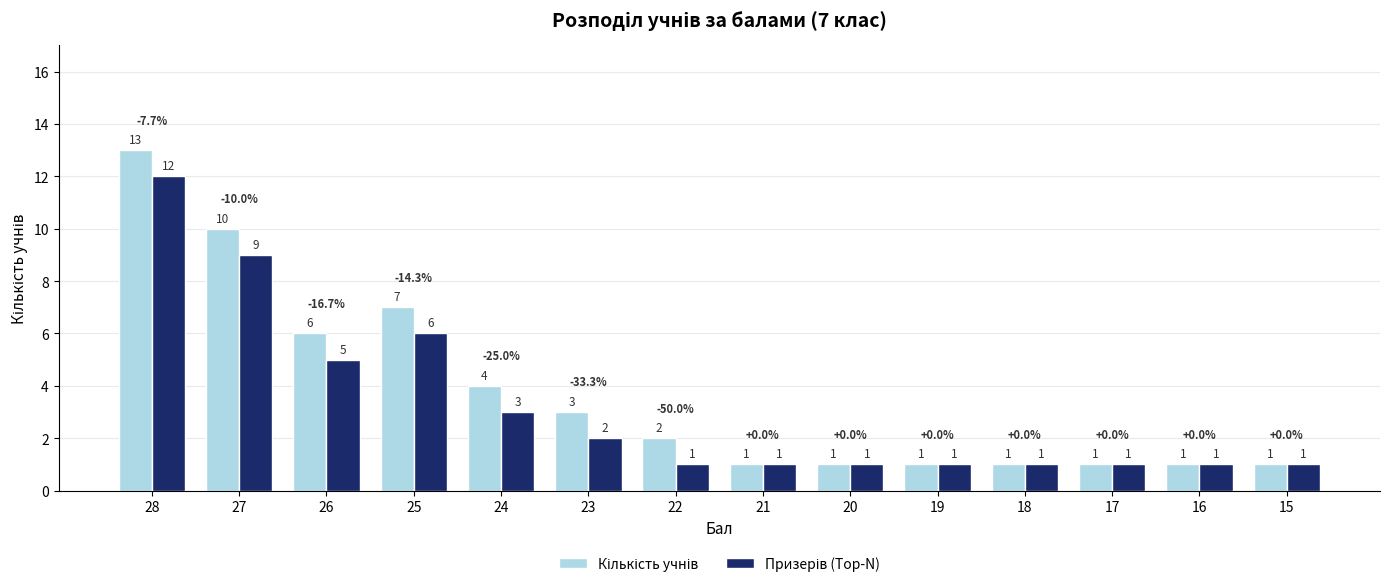

At which category is the sum across all series the highest?

28